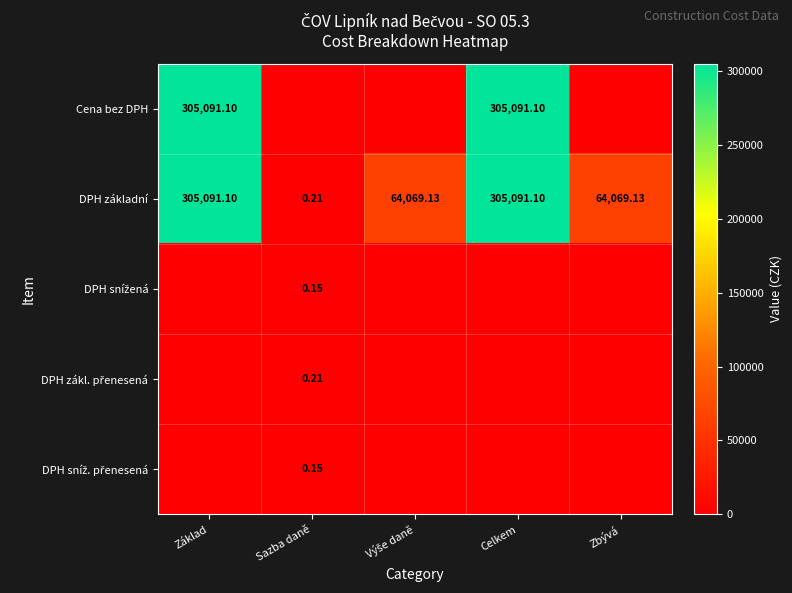

Which series has the largest total across all categories?

DPH základní